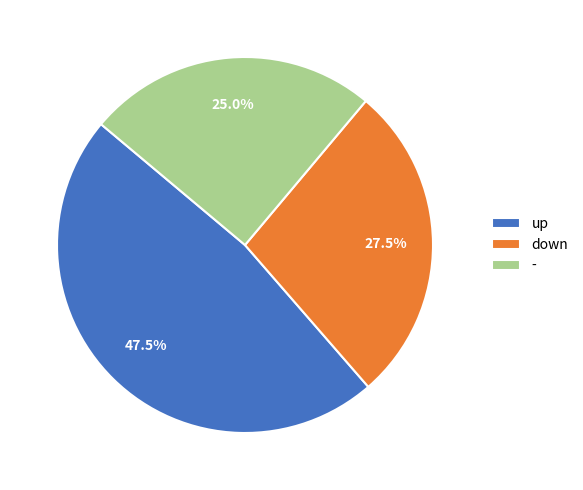

Which slice is the largest?

up